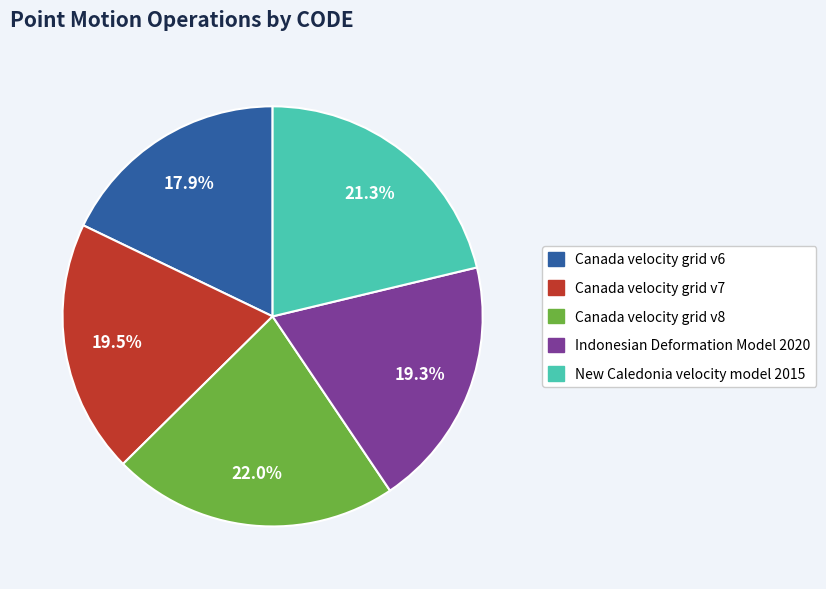

What is the total percentage of New Caledonia velocity model 2015 and Canada velocity grid v7?

40.8%